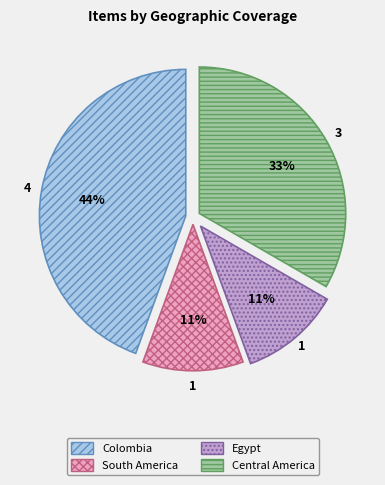

Is the sum of Egypt and Central America greater than half?

No